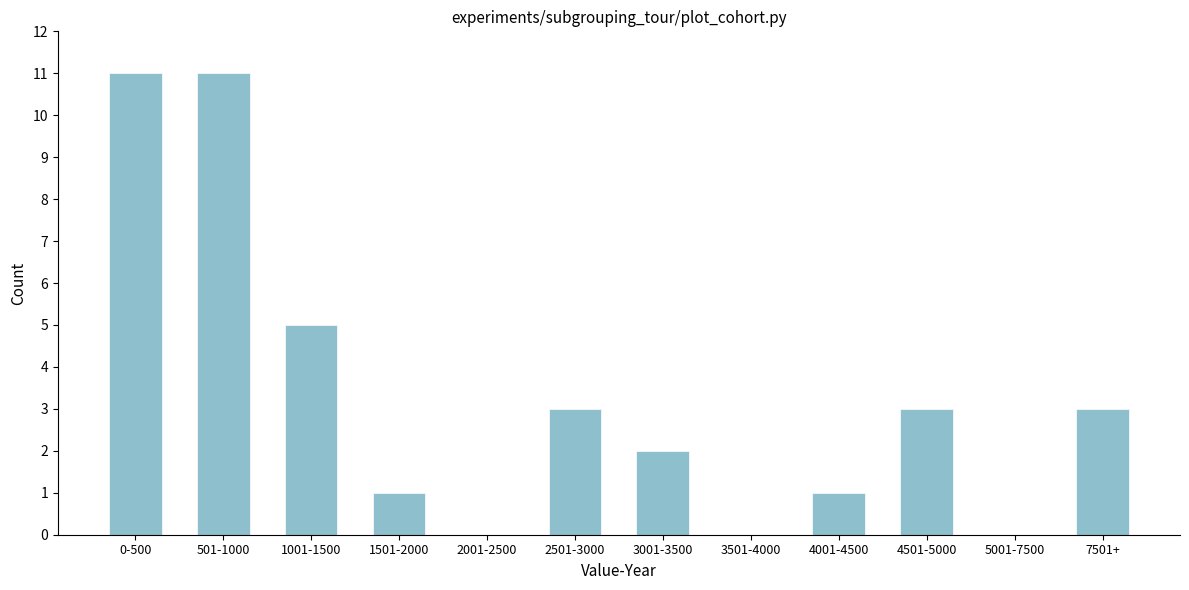

Reading left to right, transcribe all the data shown in this chart.

0-500=11	501-1000=11	1001-1500=5	1501-2000=1	2001-2500=0	2501-3000=3	3001-3500=2	3501-4000=0	4001-4500=1	4501-5000=3	5001-7500=0	7501+=3